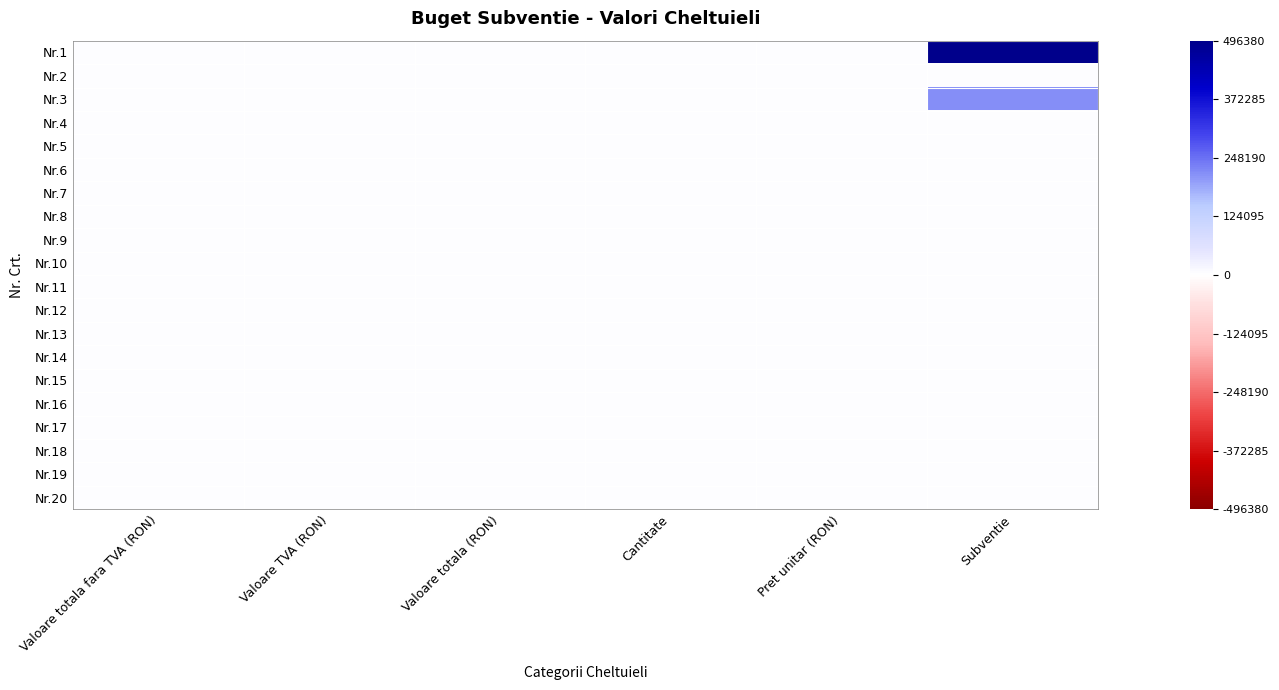

Reading left to right, transcribe all the data shown in this chart.

Nr.1: Valoare totala fara TVA (RON)=0	Valoare TVA (RON)=0	Valoare totala (RON)=0	Cantitate=0	Pret unitar (RON)=0	Subventie=496380
Nr.2: Valoare totala fara TVA (RON)=0	Valoare TVA (RON)=0	Valoare totala (RON)=0	Cantitate=0	Pret unitar (RON)=0	Subventie=0
Nr.3: Valoare totala fara TVA (RON)=0	Valoare TVA (RON)=0	Valoare totala (RON)=0	Cantitate=0	Pret unitar (RON)=0	Subventie=216000
Nr.4: Valoare totala fara TVA (RON)=0	Valoare TVA (RON)=0	Valoare totala (RON)=0	Cantitate=0	Pret unitar (RON)=0	Subventie=0
Nr.5: Valoare totala fara TVA (RON)=0	Valoare TVA (RON)=0	Valoare totala (RON)=0	Cantitate=0	Pret unitar (RON)=0	Subventie=0
Nr.6: Valoare totala fara TVA (RON)=0	Valoare TVA (RON)=0	Valoare totala (RON)=0	Cantitate=0	Pret unitar (RON)=0	Subventie=0
Nr.7: Valoare totala fara TVA (RON)=0	Valoare TVA (RON)=0	Valoare totala (RON)=0	Cantitate=0	Pret unitar (RON)=0	Subventie=0
Nr.8: Valoare totala fara TVA (RON)=0	Valoare TVA (RON)=0	Valoare totala (RON)=0	Cantitate=0	Pret unitar (RON)=0	Subventie=0
Nr.9: Valoare totala fara TVA (RON)=0	Valoare TVA (RON)=0	Valoare totala (RON)=0	Cantitate=0	Pret unitar (RON)=0	Subventie=0
Nr.10: Valoare totala fara TVA (RON)=0	Valoare TVA (RON)=0	Valoare totala (RON)=0	Cantitate=0	Pret unitar (RON)=0	Subventie=0
Nr.11: Valoare totala fara TVA (RON)=0	Valoare TVA (RON)=0	Valoare totala (RON)=0	Cantitate=0	Pret unitar (RON)=0	Subventie=0
Nr.12: Valoare totala fara TVA (RON)=0	Valoare TVA (RON)=0	Valoare totala (RON)=0	Cantitate=0	Pret unitar (RON)=0	Subventie=0
Nr.13: Valoare totala fara TVA (RON)=0	Valoare TVA (RON)=0	Valoare totala (RON)=0	Cantitate=0	Pret unitar (RON)=0	Subventie=0
Nr.14: Valoare totala fara TVA (RON)=0	Valoare TVA (RON)=0	Valoare totala (RON)=0	Cantitate=0	Pret unitar (RON)=0	Subventie=0
Nr.15: Valoare totala fara TVA (RON)=0	Valoare TVA (RON)=0	Valoare totala (RON)=0	Cantitate=0	Pret unitar (RON)=0	Subventie=0
Nr.16: Valoare totala fara TVA (RON)=0	Valoare TVA (RON)=0	Valoare totala (RON)=0	Cantitate=0	Pret unitar (RON)=0	Subventie=0
Nr.17: Valoare totala fara TVA (RON)=0	Valoare TVA (RON)=0	Valoare totala (RON)=0	Cantitate=0	Pret unitar (RON)=0	Subventie=0
Nr.18: Valoare totala fara TVA (RON)=0	Valoare TVA (RON)=0	Valoare totala (RON)=0	Cantitate=0	Pret unitar (RON)=0	Subventie=0
Nr.19: Valoare totala fara TVA (RON)=0	Valoare TVA (RON)=0	Valoare totala (RON)=0	Cantitate=0	Pret unitar (RON)=0	Subventie=0
Nr.20: Valoare totala fara TVA (RON)=0	Valoare TVA (RON)=0	Valoare totala (RON)=0	Cantitate=0	Pret unitar (RON)=0	Subventie=0